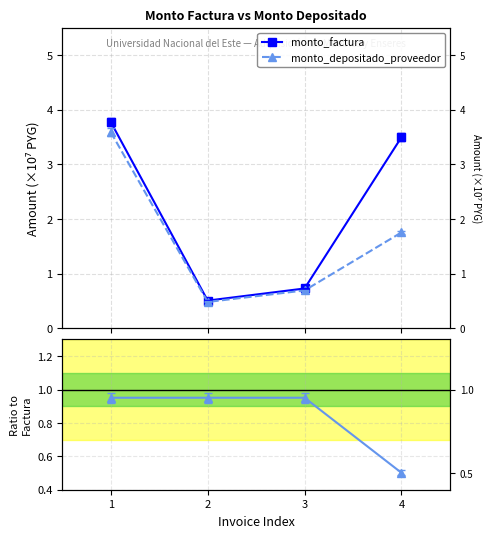

True or false: monto_factura has more than 0 points higher than both neighbors.

False